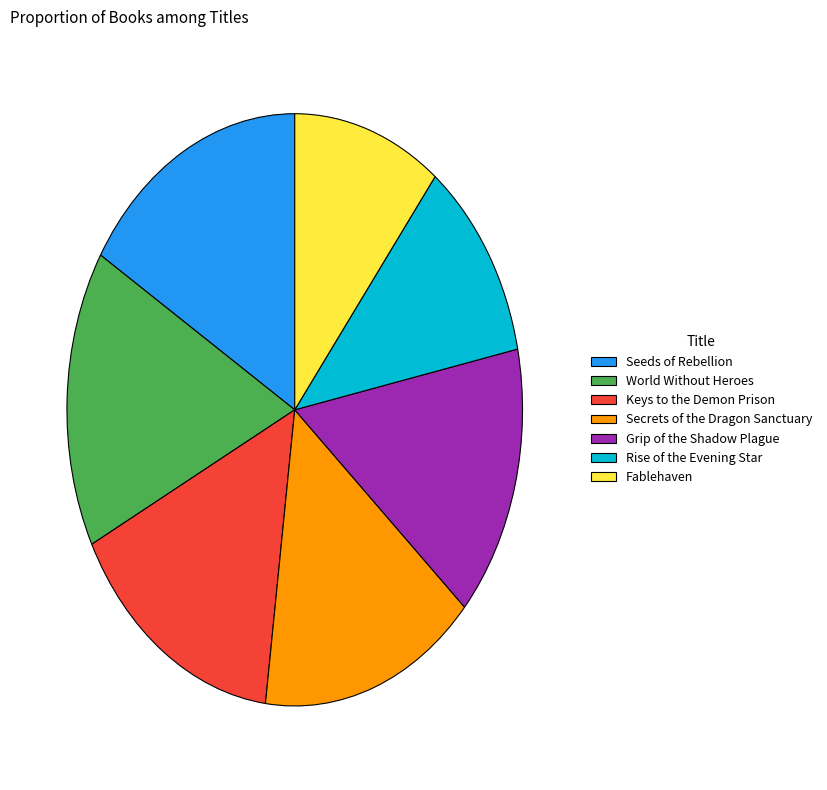

How many segments does this pie chart have?

7